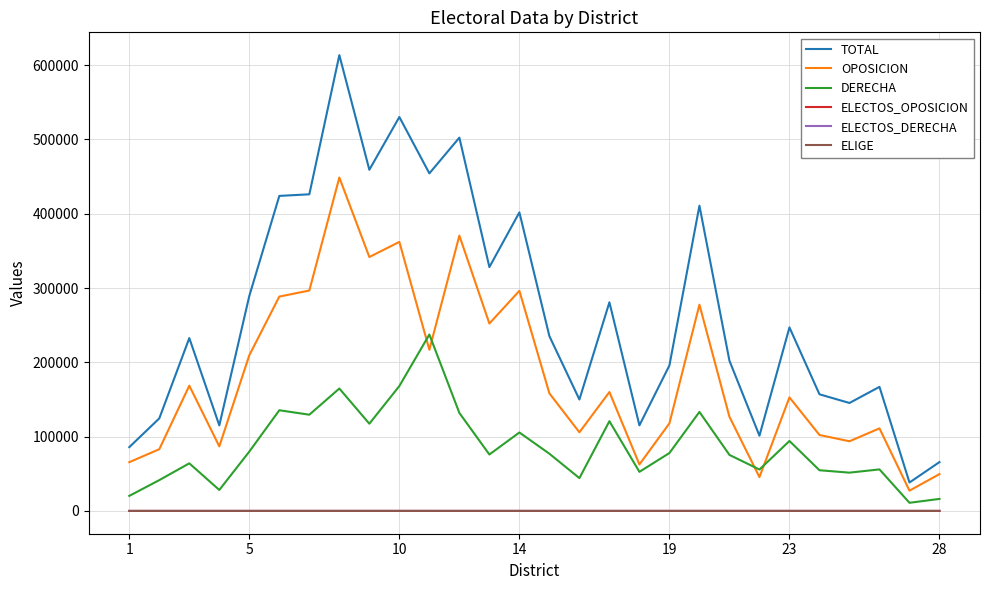

Which series has the largest range (max minus min)?

TOTAL